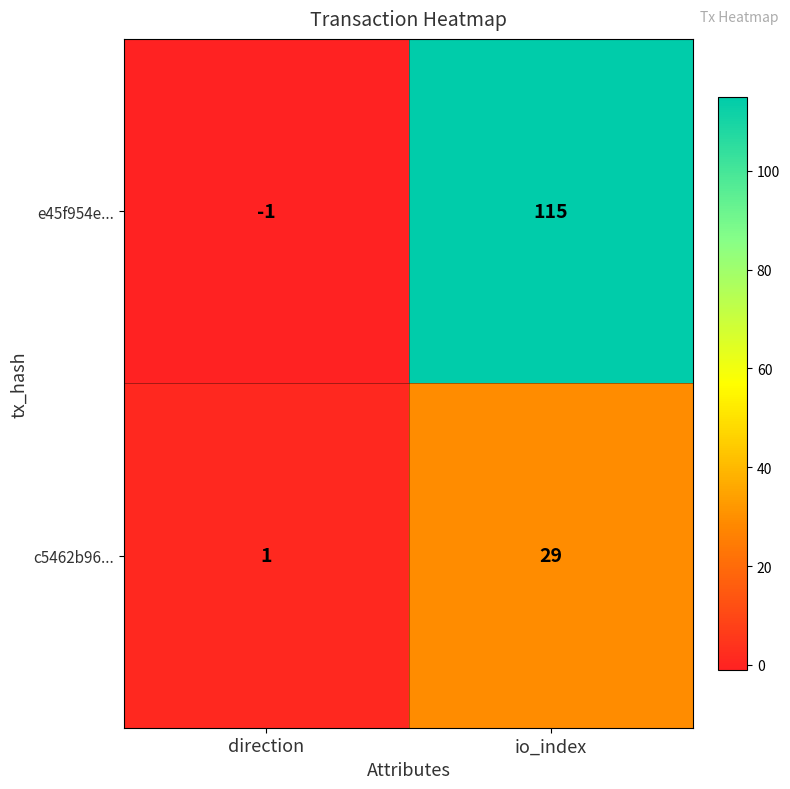

Which series has the largest range (max minus min)?

e45f954e...